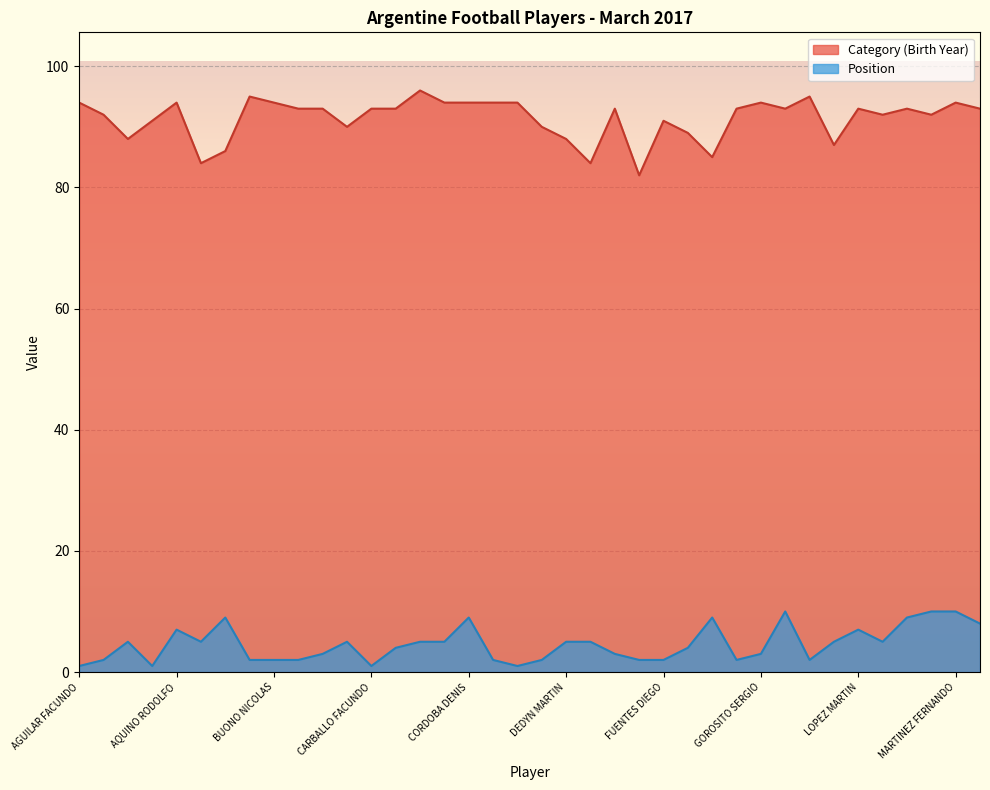

What is the maximum value shown in the chart?

96